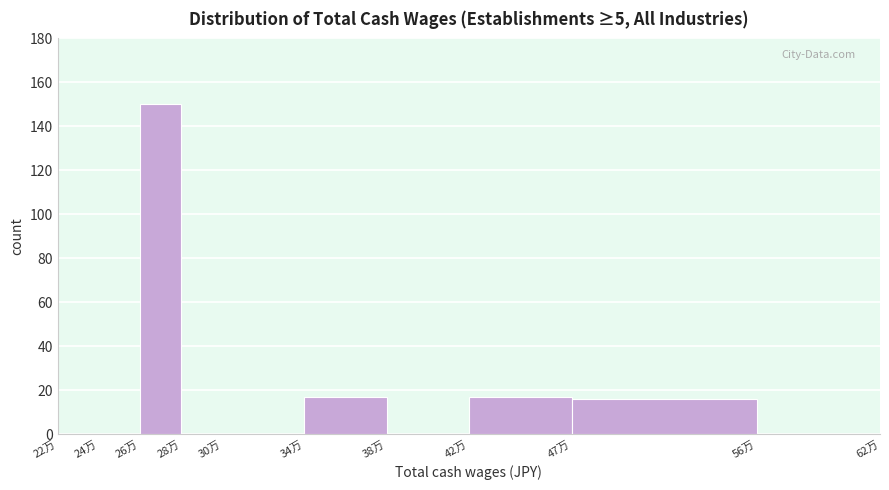

Reading left to right, transcribe all the data shown in this chart.

22万=0	24万=0	26万=150	28万=0	30万=0	34万=17	38万=0	42万=17	47万=16	56万=0